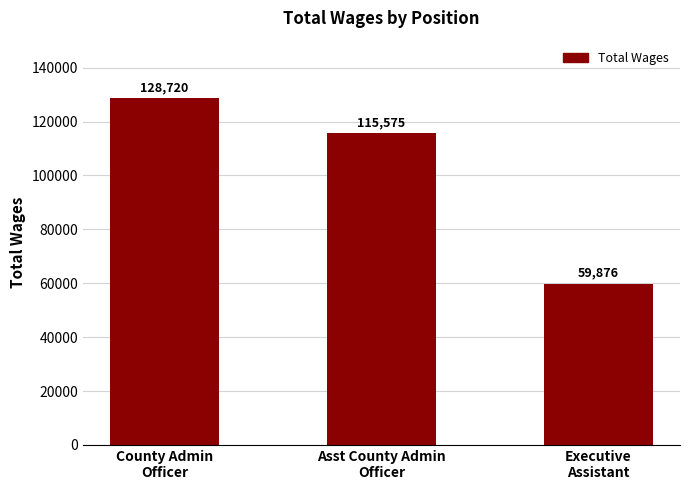

What is the difference between the values at County Admin
Officer and Asst County Admin
Officer?

13145